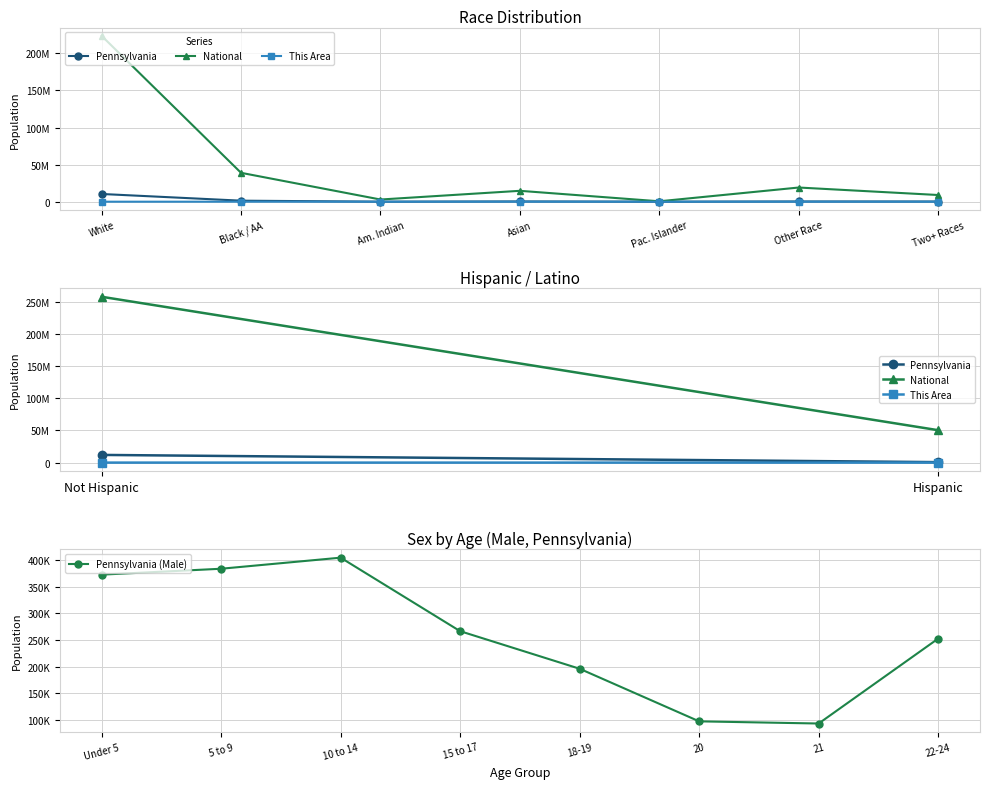

True or false: This Area (Male) has more than 2 interior local peaks.

False